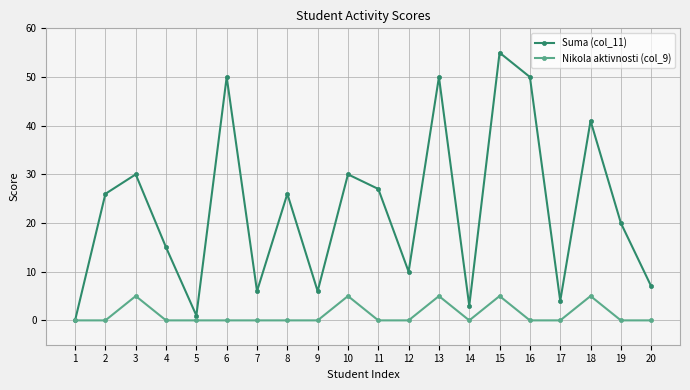

Is the value of Nikola aktivnosti (col_9) at 19 greater than the value of Suma (col_11) at 12?

No